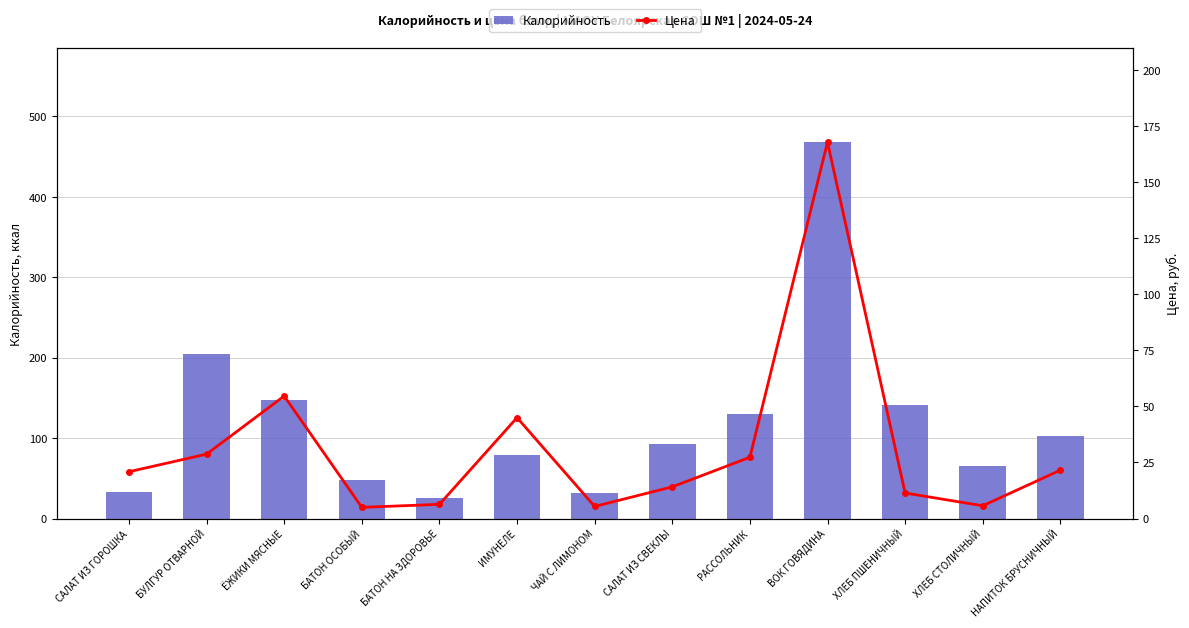

The Цена series shows 8.2 at ХЛЕБ СТОЛИЧНЫЙ. True or false?

False